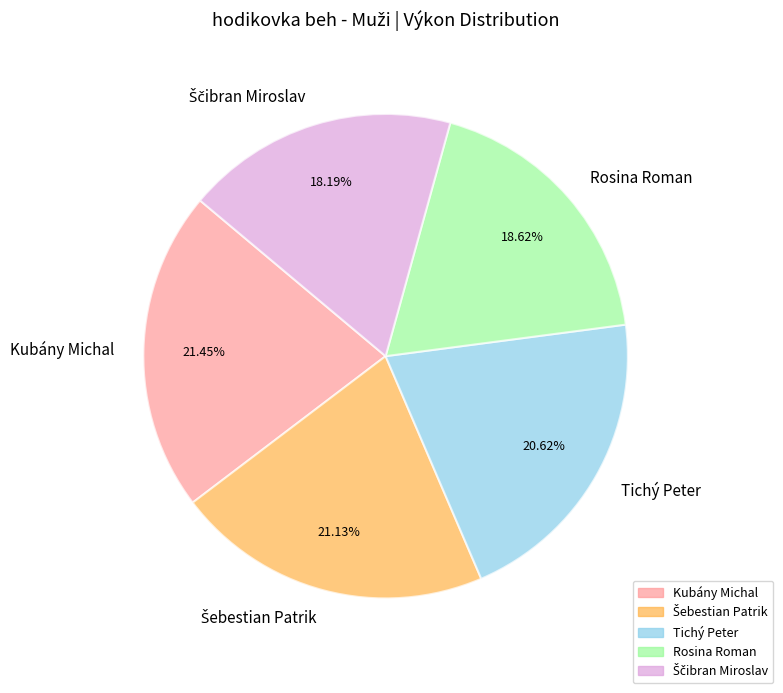

Combined, do Tichý Peter and Kubány Michal account for over 50%?

No